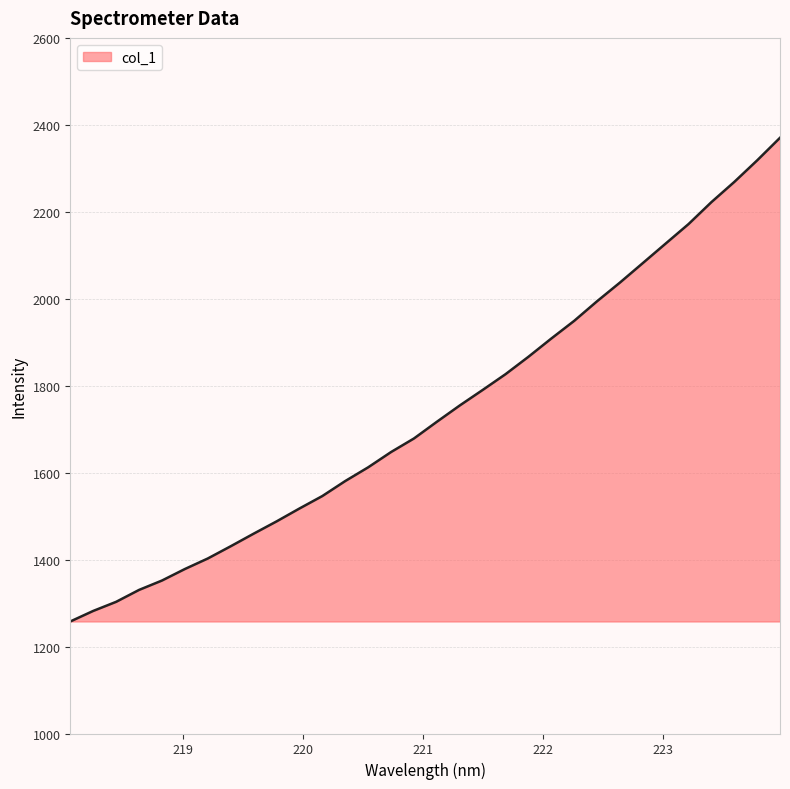

What is the difference between the maximum and minimum values?

1112.6